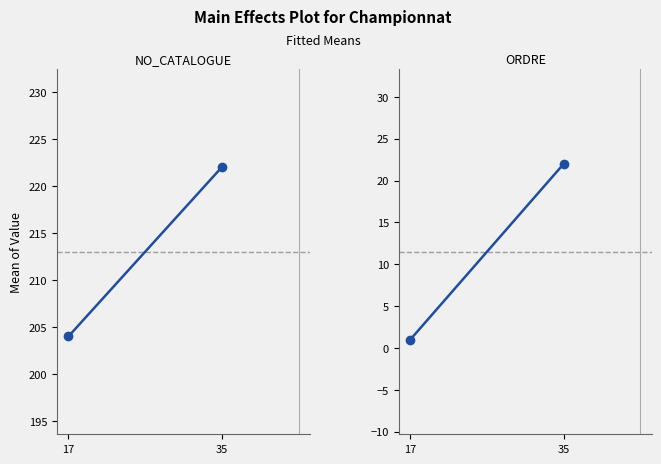

Is it true that ORDRE equals 0 at 17?

False